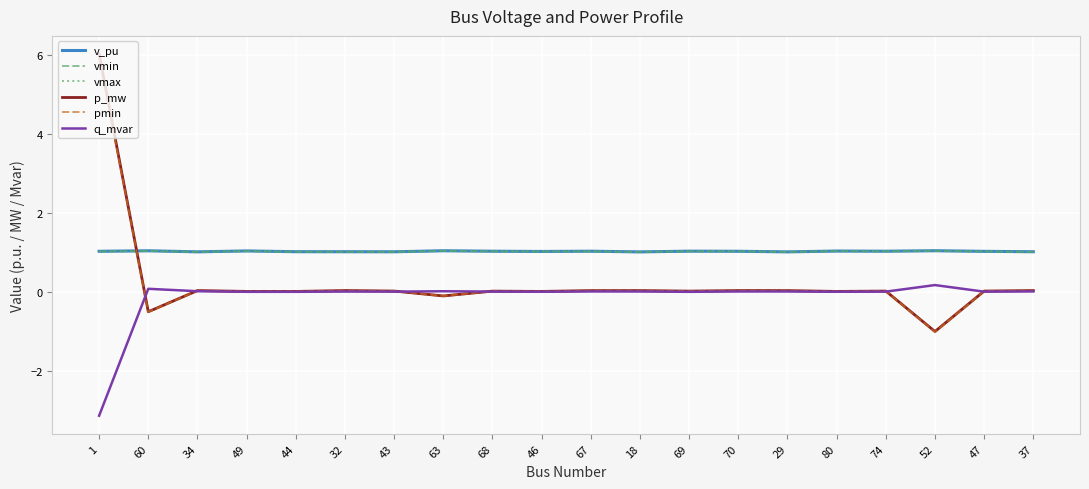

What is the greatest value displayed?

6.0